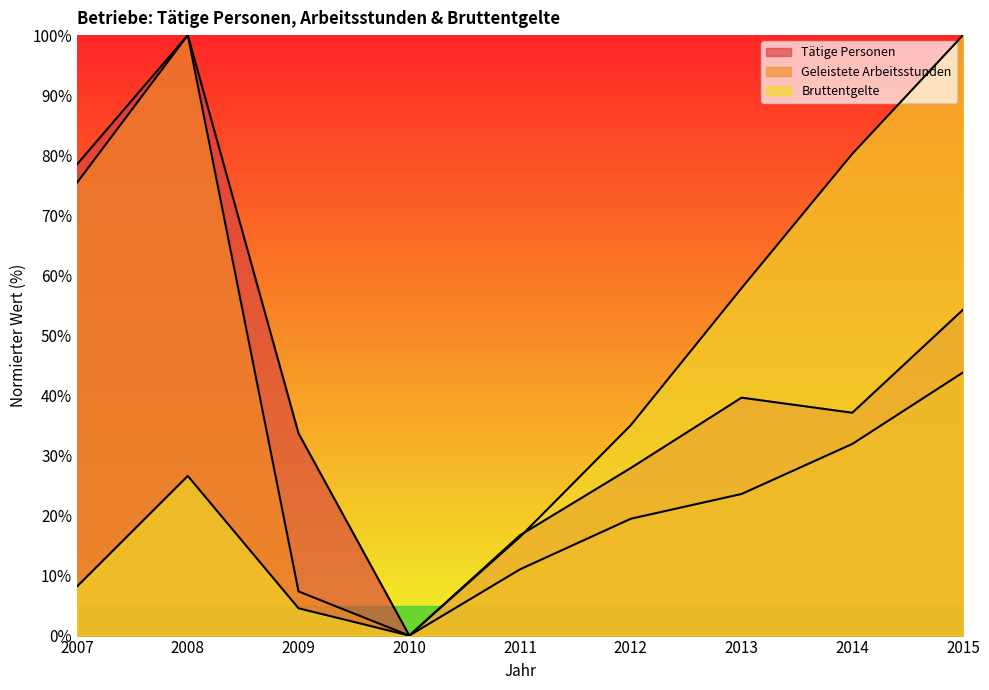

What is the value of the Geleistete Arbeitsstunden point at the 6th from the left?

19.5